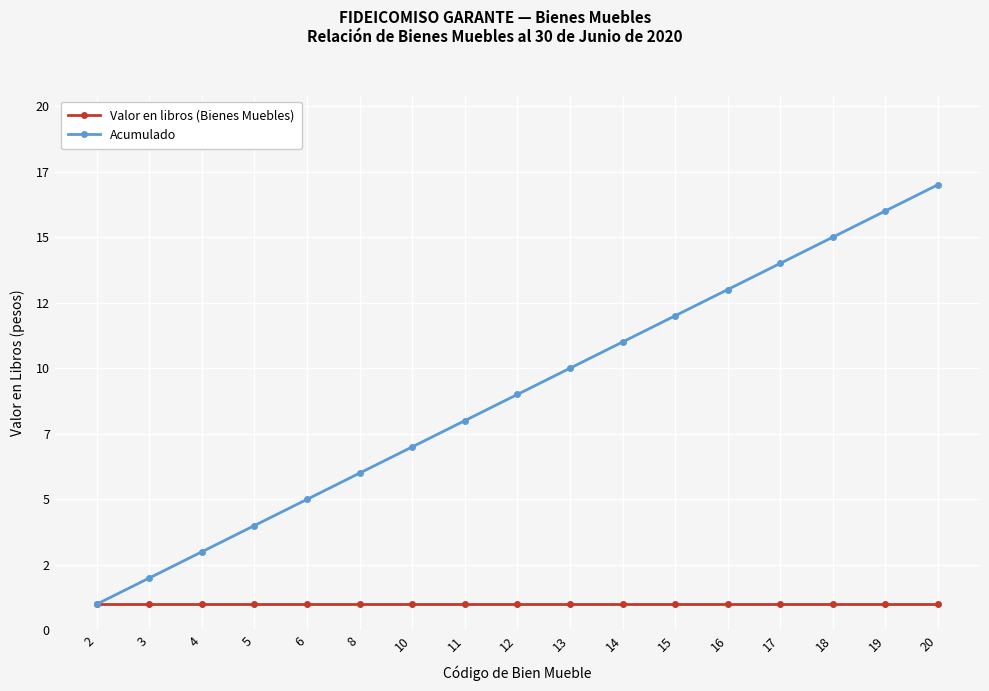

Between 12 and 13, which series saw the biggest shift?

Acumulado